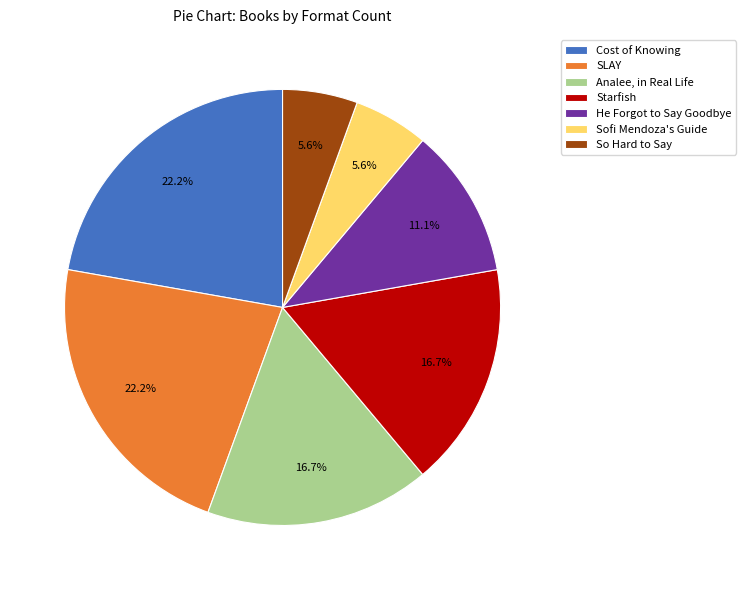

How much of the chart is everything except Analee, in Real Life?

83.3%